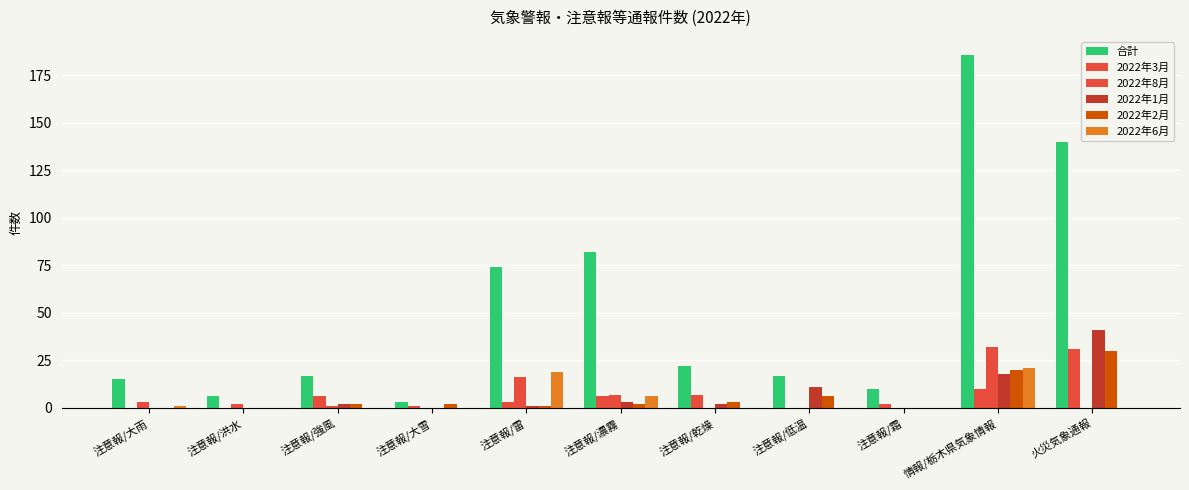

Reading right to left, extract all data points from this chart.

合計: 140	186	10	17	22	82	74	3	17	6	15
2022年3月: 31	10	2	0	7	6	3	1	6	0	0
2022年8月: 0	32	0	0	0	7	16	0	1	2	3
2022年1月: 41	18	0	11	2	3	1	0	2	0	0
2022年2月: 30	20	0	6	3	2	1	2	2	0	0
2022年6月: 0	21	0	0	0	6	19	0	0	0	1